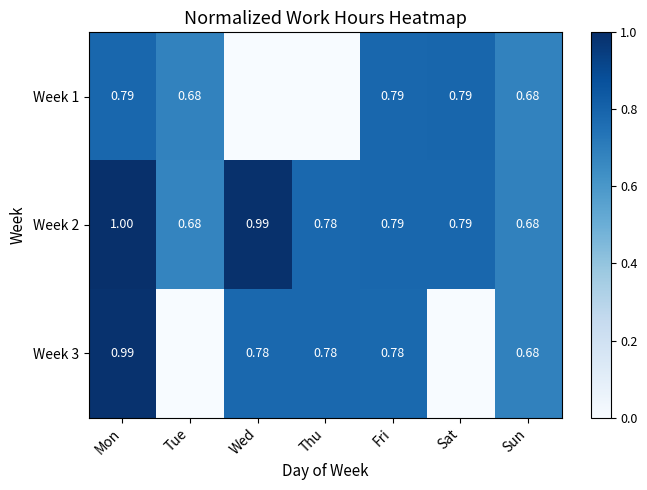

How many series are shown in this chart?

3